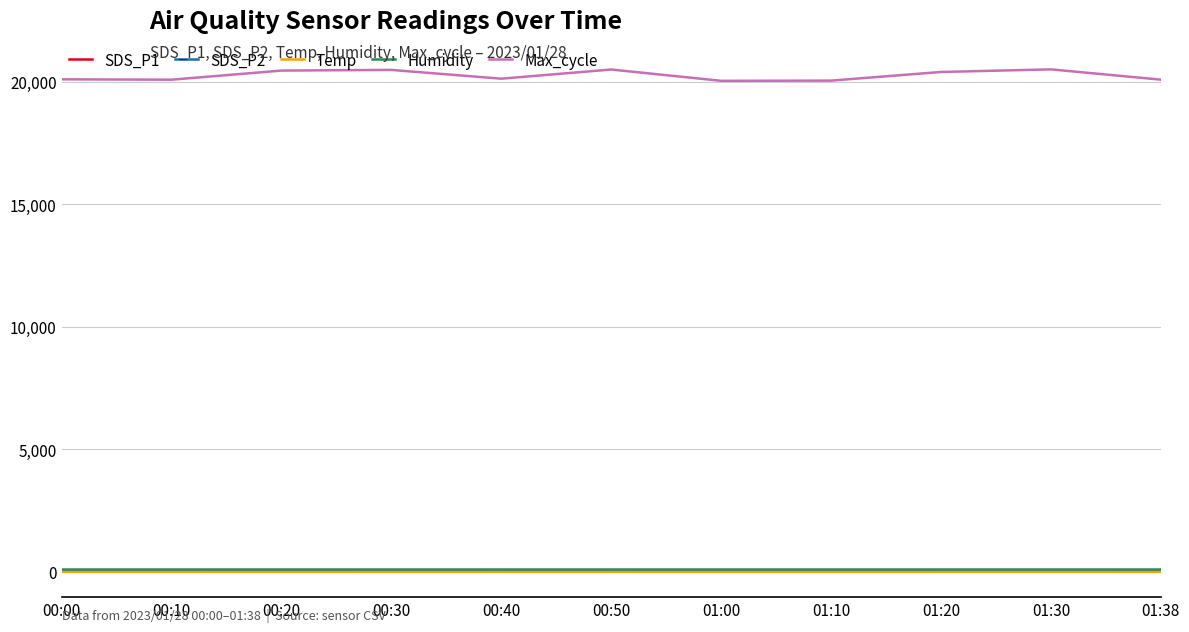

True or false: Max_cycle and SDS_P1 intersect in this chart.

False